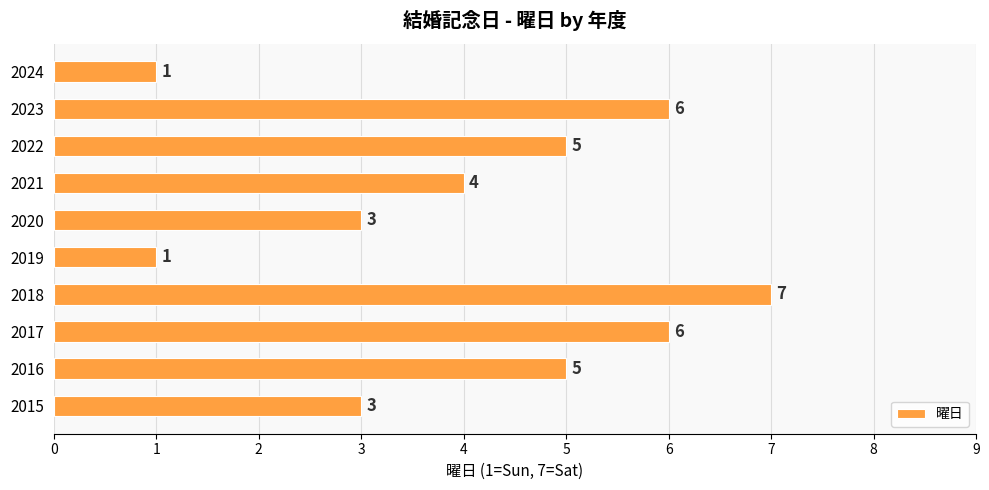

At which label is the value closest to 4?

2021